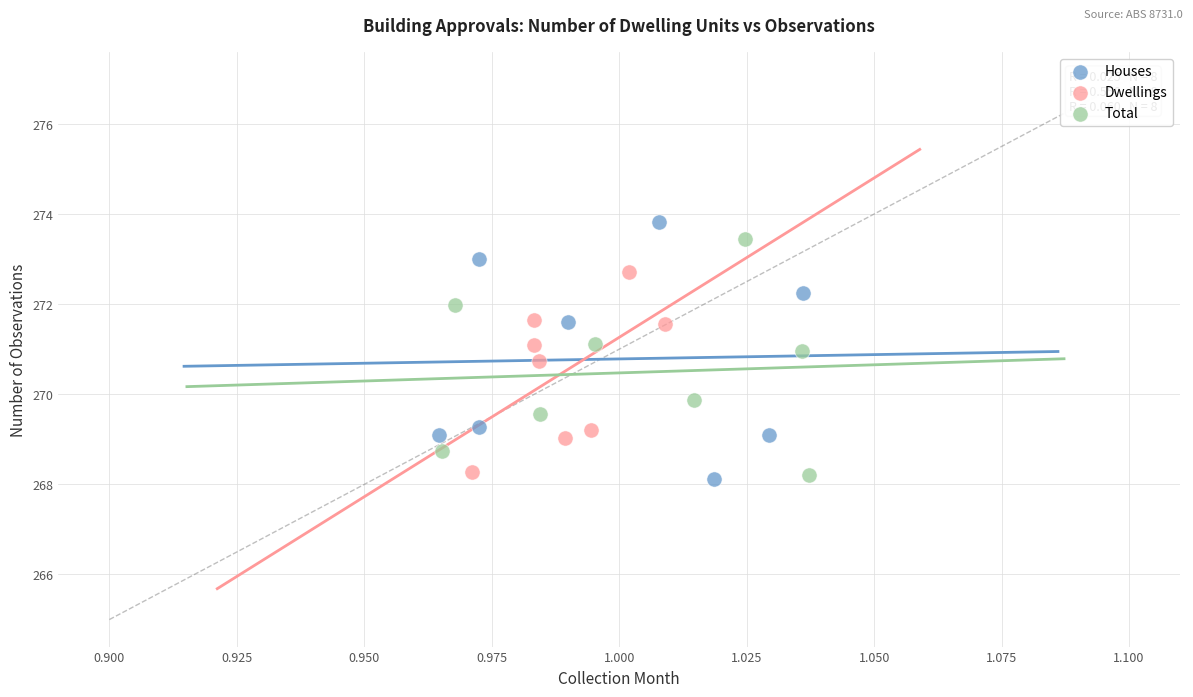

Which series has the widest spread of Y values?

Houses